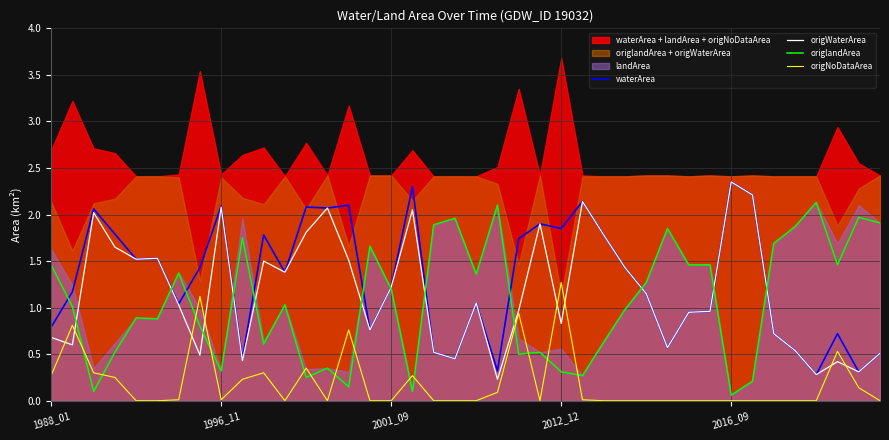

Reading left to right, transcribe all the data shown in this chart.

waterArea: 0.8	1.2	2.1	1.8	1.5	1.5	1.0	1.4	2.1	0.5	1.8	1.4	2.1	2.1	2.1	0.8	1.2	2.3	0.5	0.5	1.1	0.3	1.7	1.9	1.9	2.1	1.8	1.4	1.1	0.6	0.9	1.0	2.4	2.2	0.7	0.5	0.3	0.7	0.3	0.5
origWaterArea: 0.7	0.6	2.0	1.6	1.5	1.5	1.0	0.5	2.1	0.4	1.5	1.4	1.8	2.1	1.5	0.8	1.2	2.0	0.5	0.5	1.1	0.2	1.0	1.9	0.8	2.1	1.8	1.4	1.1	0.6	0.9	1.0	2.4	2.2	0.7	0.5	0.3	0.4	0.3	0.5
origlandArea: 1.5	1.0	0.1	0.5	0.9	0.9	1.4	0.8	0.3	1.8	0.6	1.0	0.2	0.3	0.1	1.7	1.2	0.1	1.9	2.0	1.4	2.1	0.5	0.5	0.3	0.3	0.6	1.0	1.3	1.9	1.5	1.5	0.1	0.2	1.7	1.9	2.1	1.5	2.0	1.9
origNoDataArea: 0.3	0.8	0.3	0.2	0.0	0.0	0.0	1.1	0.0	0.2	0.3	0.0	0.3	0.0	0.8	0.0	0.0	0.3	0.0	0.0	0.0	0.1	0.9	0.0	1.3	0.0	0.0	0.0	0.0	0.0	0.0	0.0	0.0	0.0	0.0	0.0	0.0	0.5	0.1	0.0